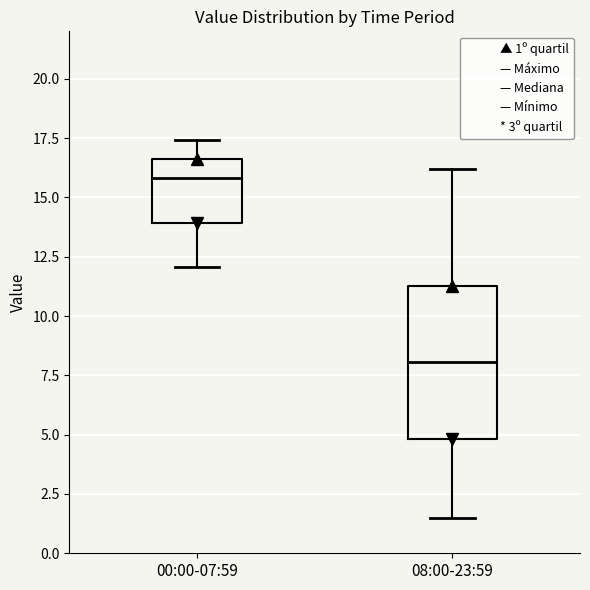

Which box is the tallest, from its lower edge to its upper edge?

08:00-23:59